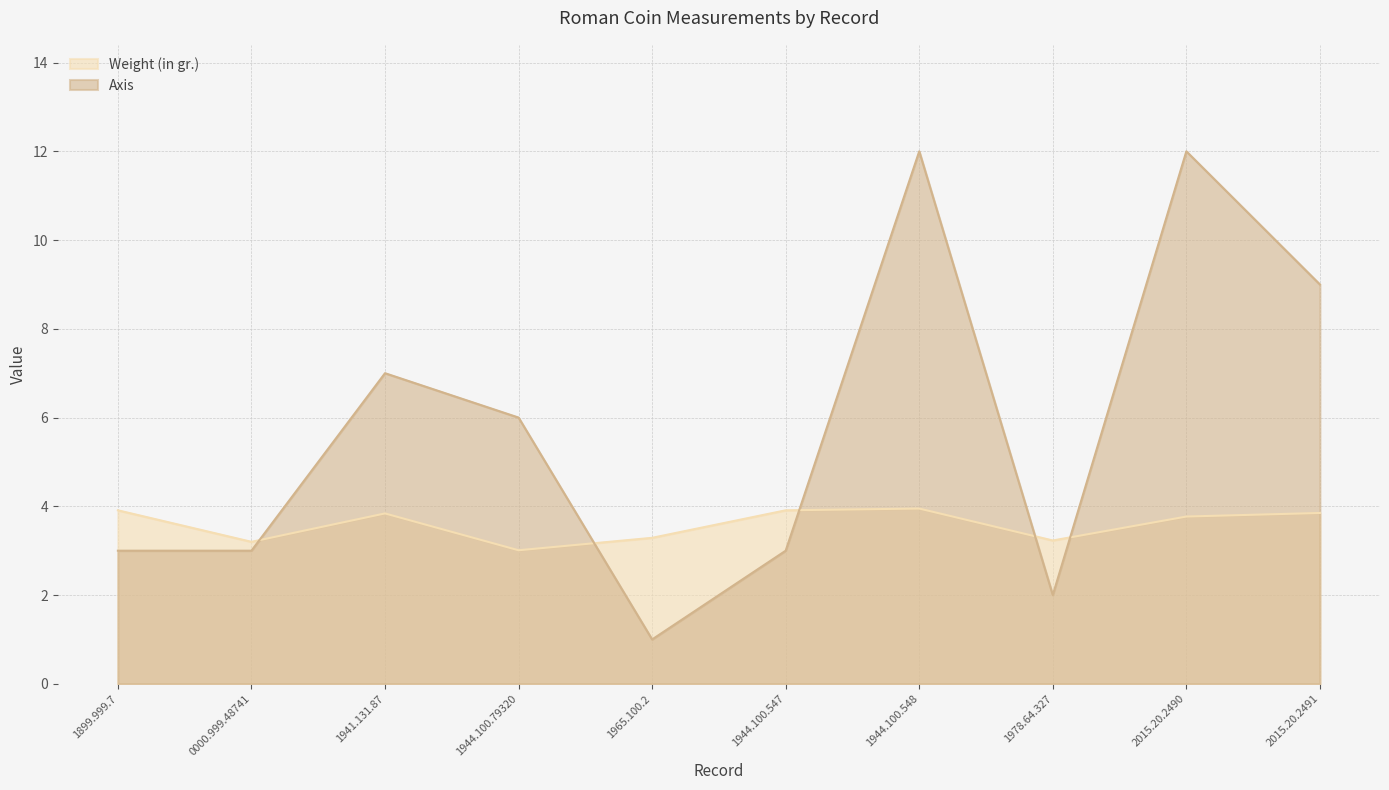

What are all the series names shown in the legend?

Weight (in gr.), Axis